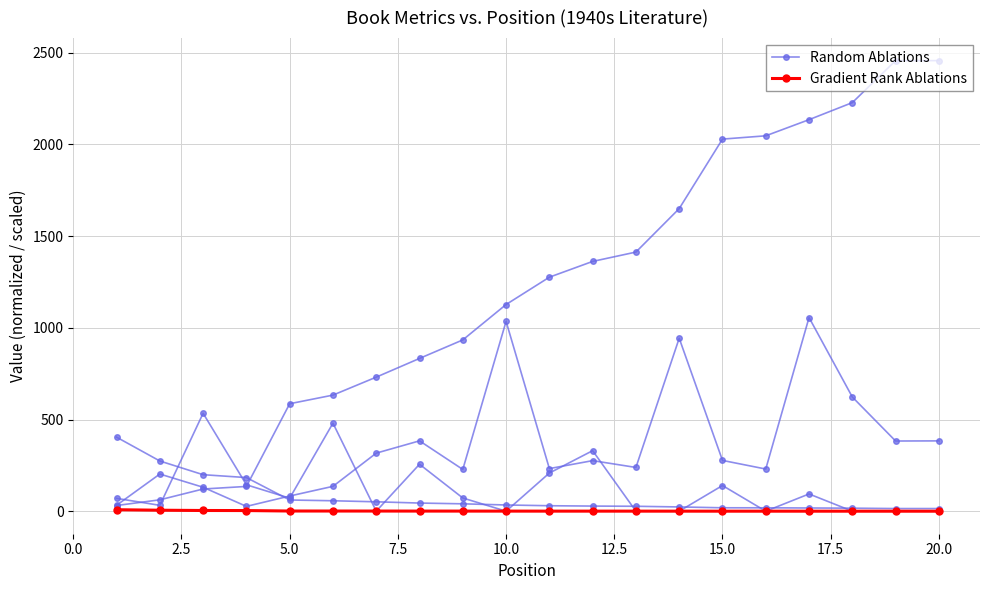

How many lines are shown in the chart?

2